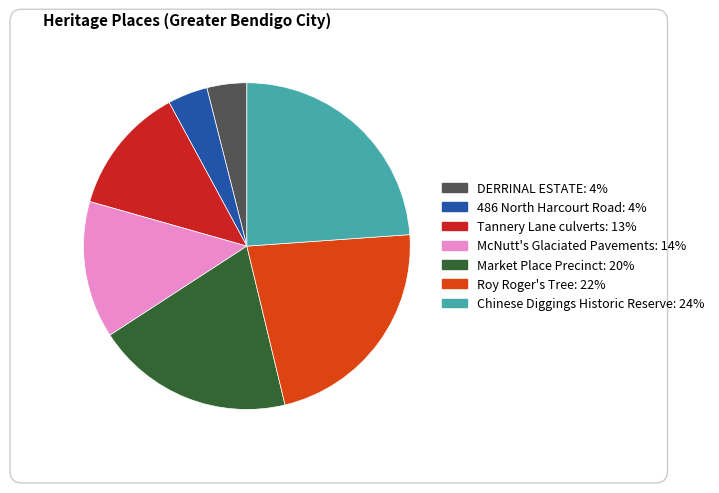

Does Market Place Precinct account for over 50% of the chart?

No